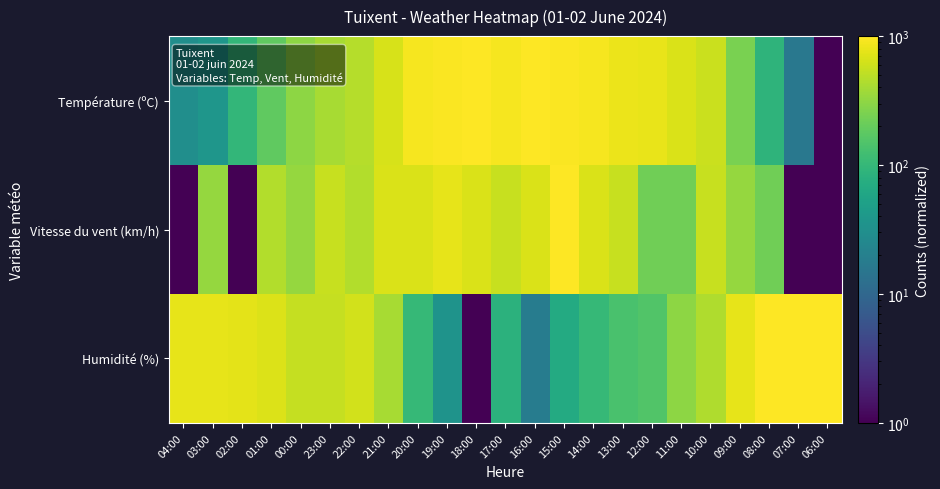

Reading left to right, extract all data points from this chart.

Température (ºC): 04:00=30.4	03:00=37.8	02:00=96.6	01:00=184.8	00:00=309.8	23:00=405.4	22:00=464.2	21:00=655.4	20:00=905.4	19:00=956.9	18:00=1001.0	17:00=898.1	16:00=978.9	15:00=949.5	14:00=920.1	13:00=809.8	12:00=787.8	11:00=670.1	10:00=574.5	09:00=251.0	08:00=89.2	07:00=15.7	06:00=1.0
Vitesse du vent (km/h): 04:00=1.0	03:00=334.3	02:00=1.0	01:00=445.4	00:00=334.3	23:00=556.6	22:00=445.4	21:00=667.7	20:00=667.7	19:00=778.8	18:00=667.7	17:00=556.6	16:00=667.7	15:00=1001.0	14:00=667.7	13:00=556.6	12:00=223.2	11:00=223.2	10:00=556.6	09:00=334.3	08:00=223.2	07:00=1.0	06:00=1.0
Humidité (%): 04:00=780.7	03:00=763.7	02:00=746.8	01:00=695.9	00:00=543.4	23:00=543.4	22:00=628.1	21:00=407.8	20:00=102.7	19:00=34.9	18:00=1.0	17:00=85.7	16:00=17.9	15:00=68.8	14:00=102.7	13:00=136.6	12:00=153.5	11:00=306.1	10:00=441.7	09:00=763.7	08:00=1001.0	07:00=1001.0	06:00=984.1